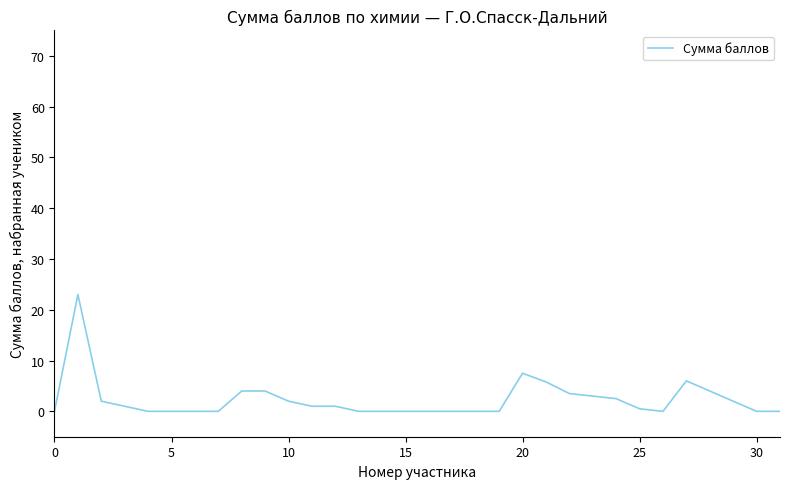

What is the difference between the maximum and minimum values?

23.0